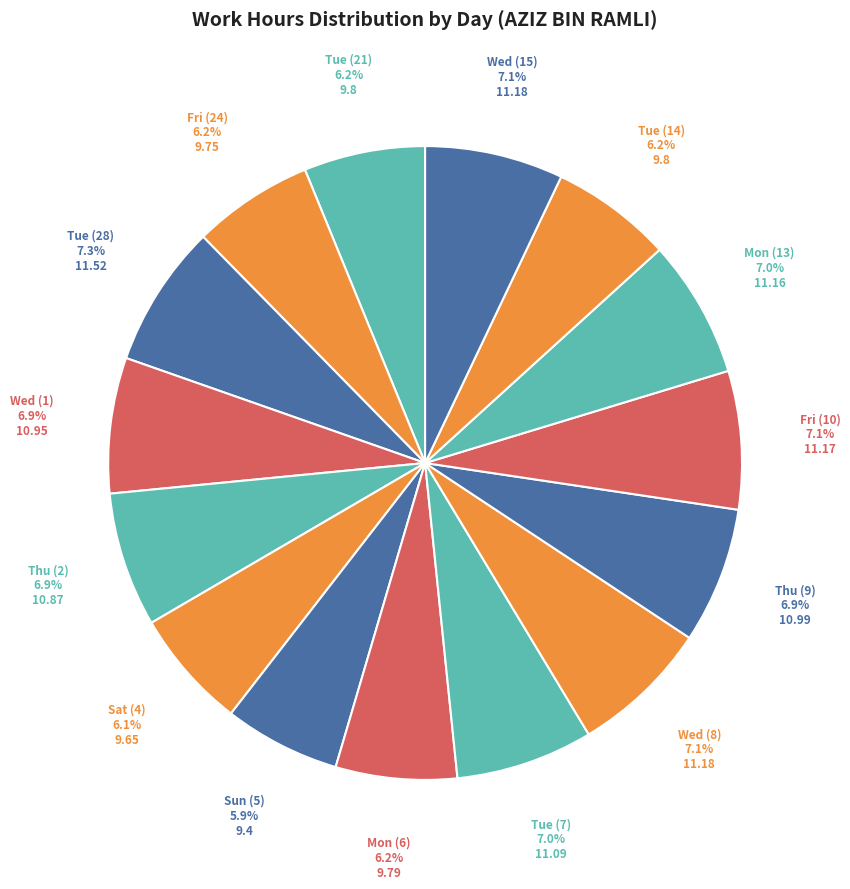

Which has a higher value, Sun (5) or Wed (1)?

Wed (1)